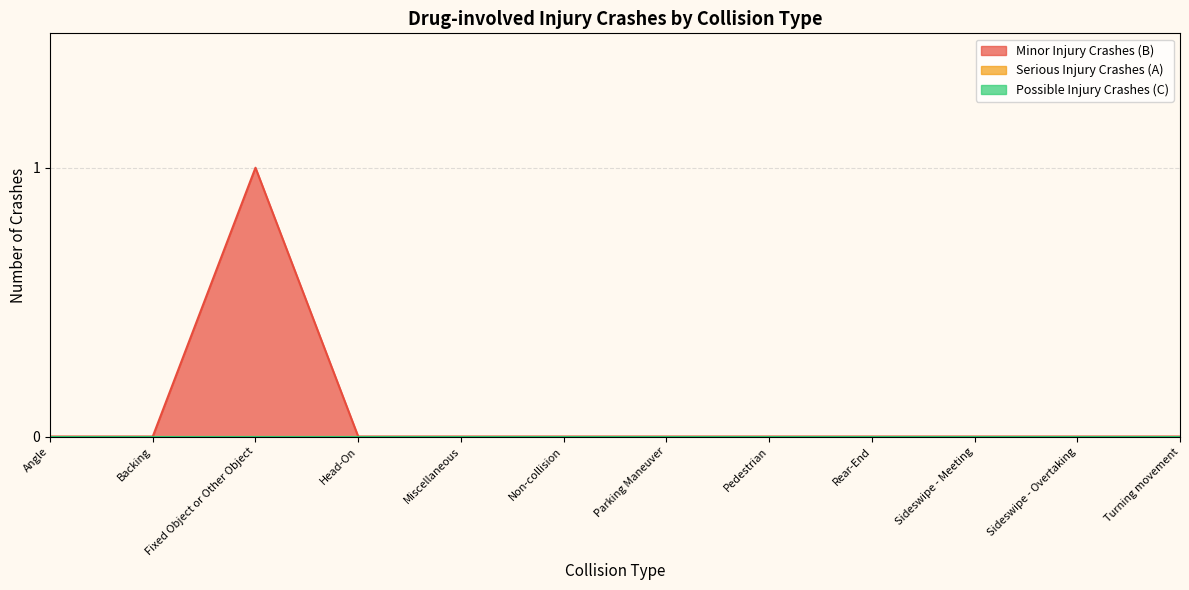

True or false: Minor Injury Crashes (B) and Possible Injury Crashes (C) cross at least once.

False